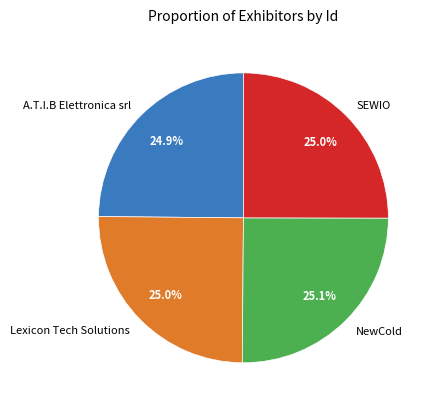

Is there any slice that represents more than half of the pie?

No